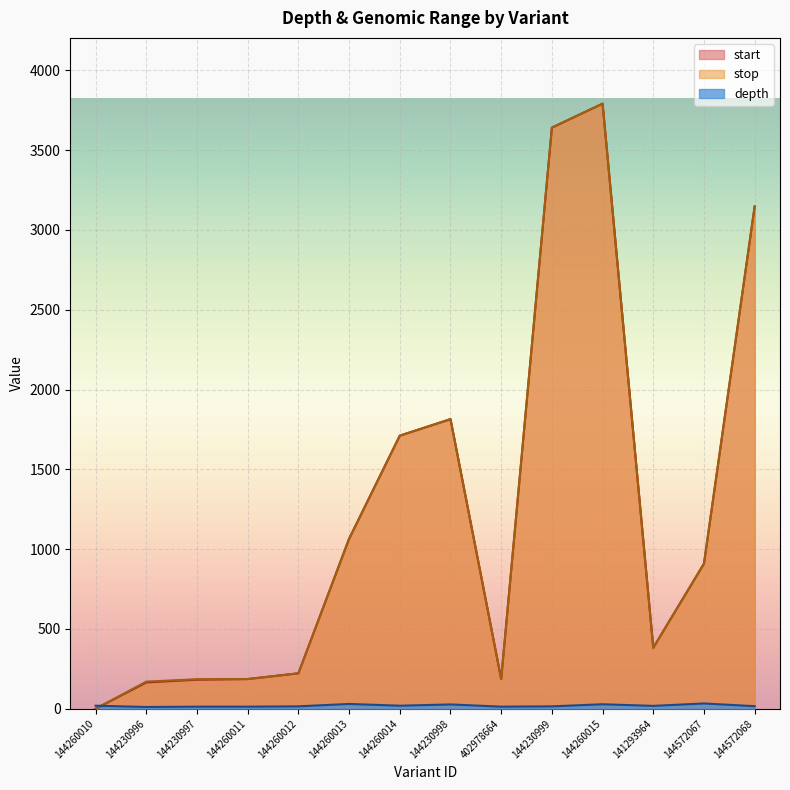

Which category has the lowest value in the start series?

144260010